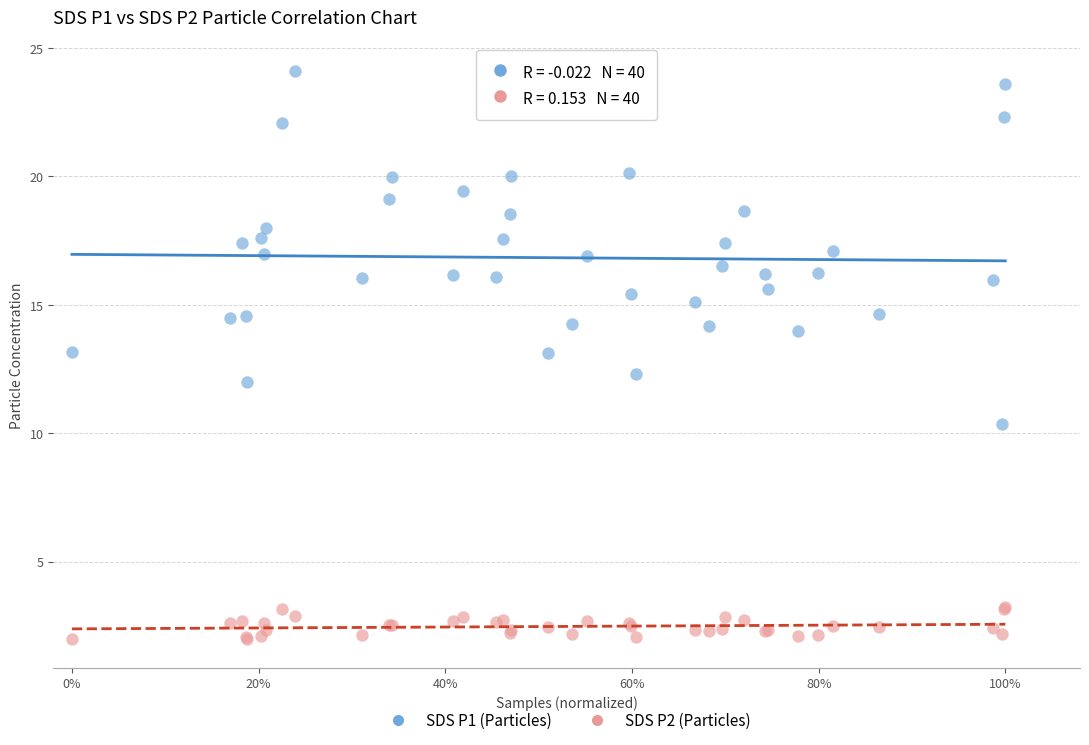

Which series reaches the minimum Y coordinate?

SDS P2 (Particles)